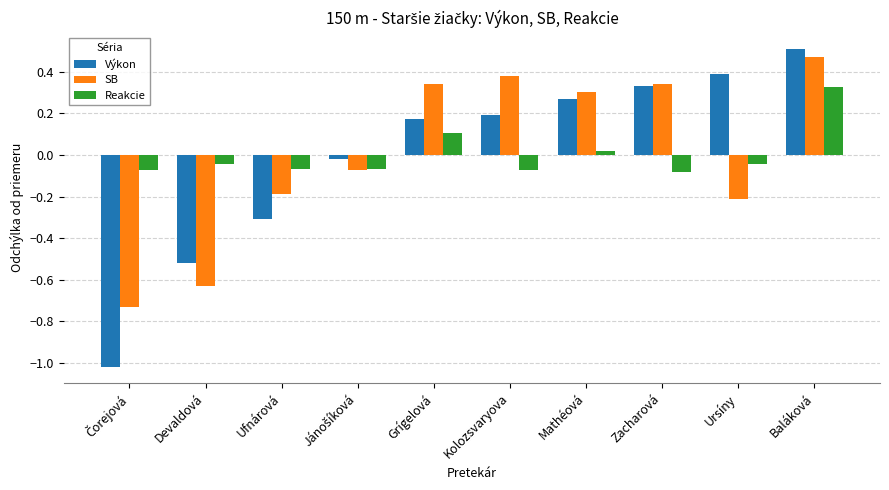

What is the difference between the second highest and second lowest values in the SB series?

1.0